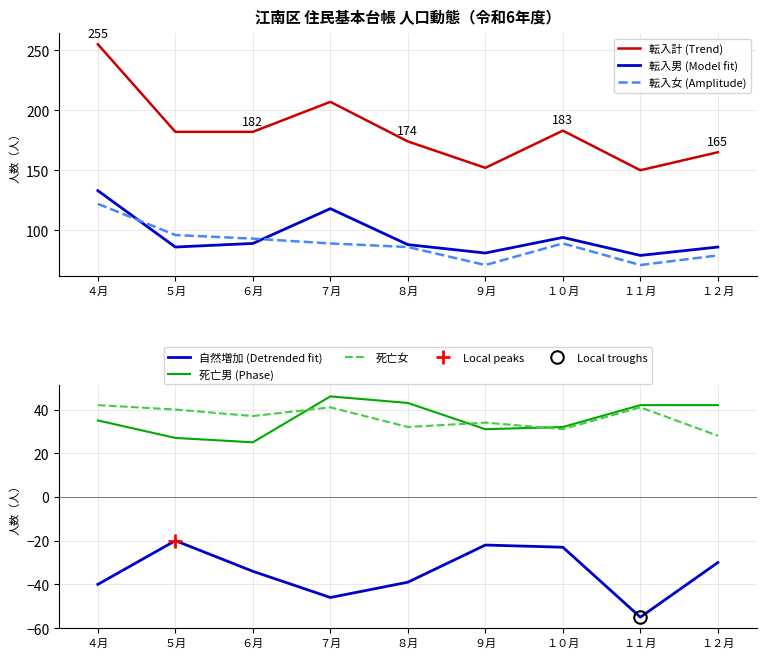

At which category does 転入女 (Amplitude) reach its first local valley?

９月